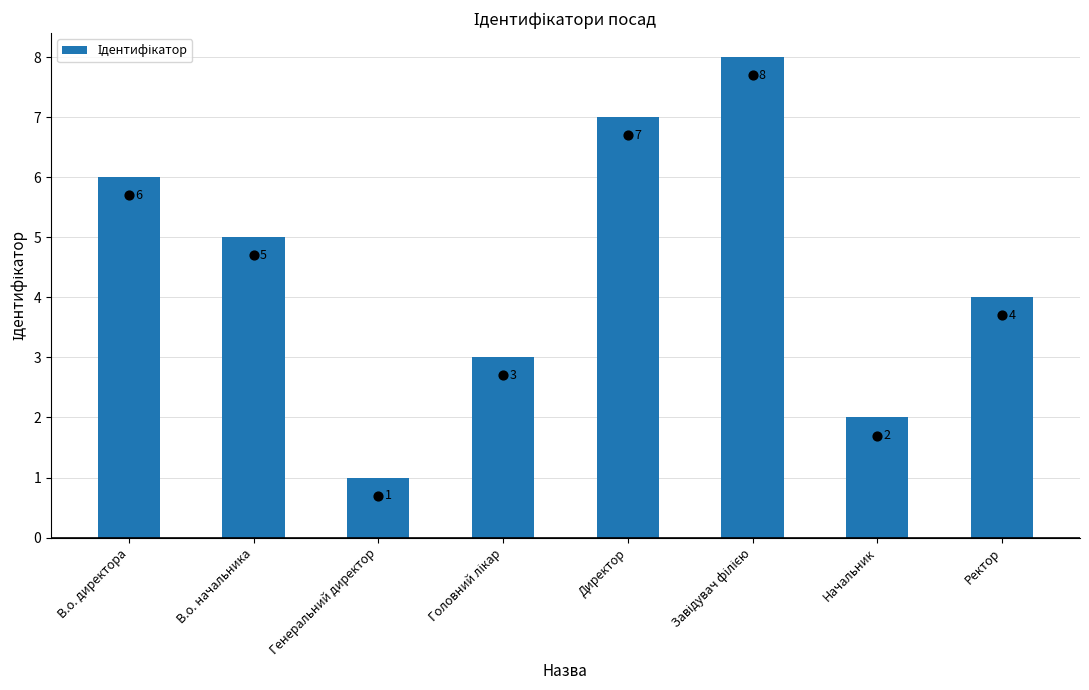

Between Завідувач філією and Головний лікар, which is larger?

Завідувач філією